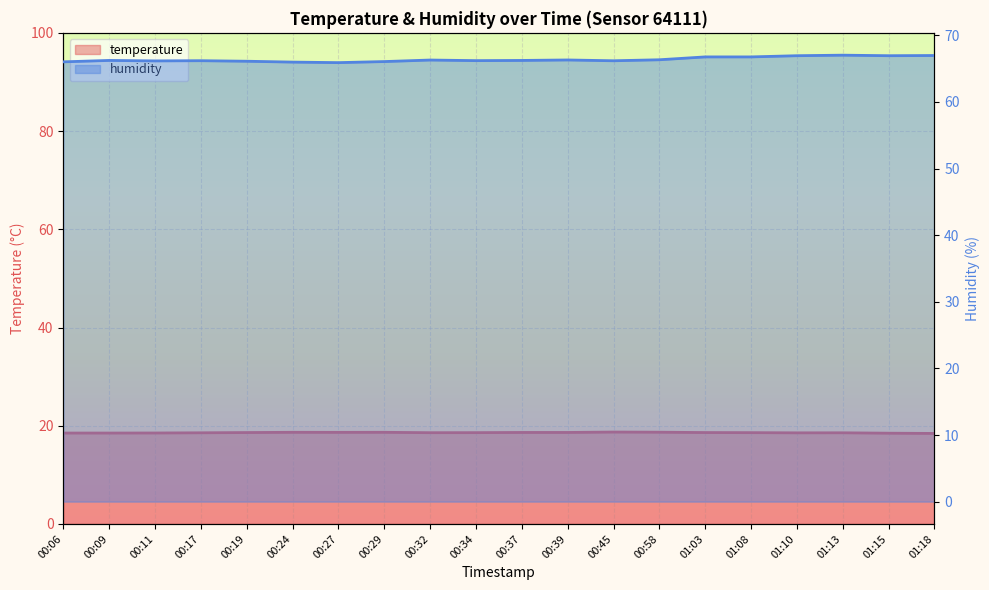

Is it true that humidity equals 42.3 at 00:24?

False